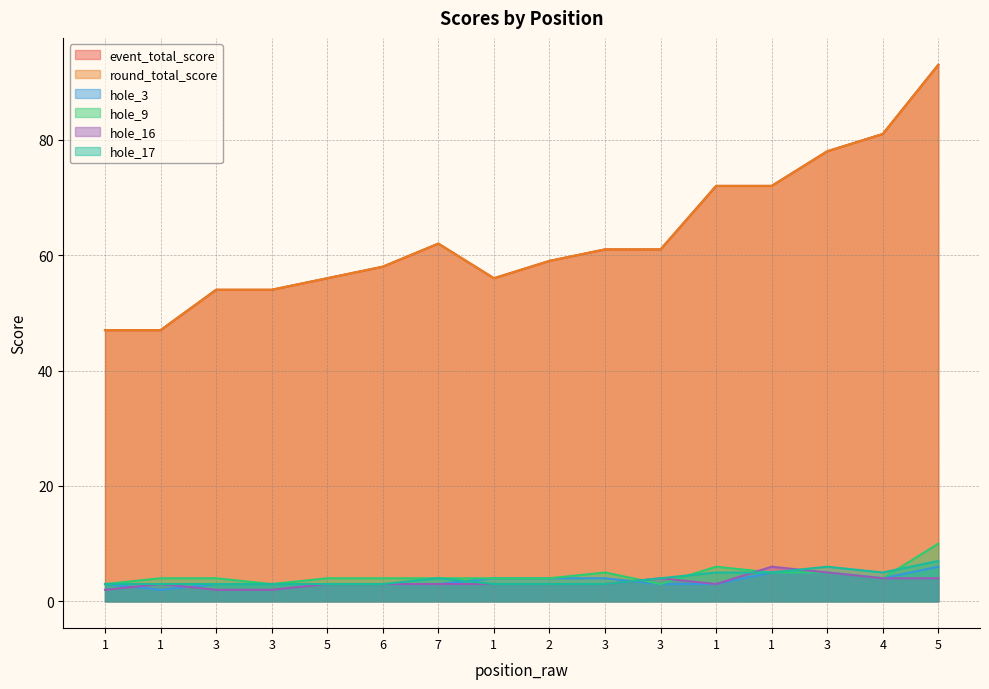

What are all the series names shown in the legend?

event_total_score, round_total_score, hole_3, hole_9, hole_16, hole_17